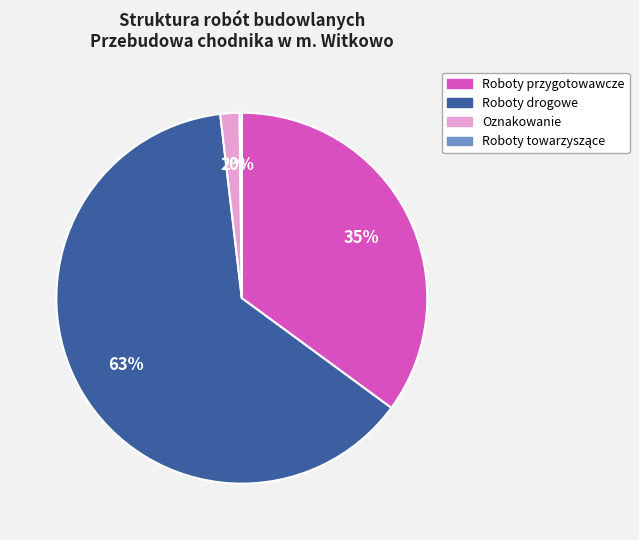

Does any single category account for the majority?

Yes